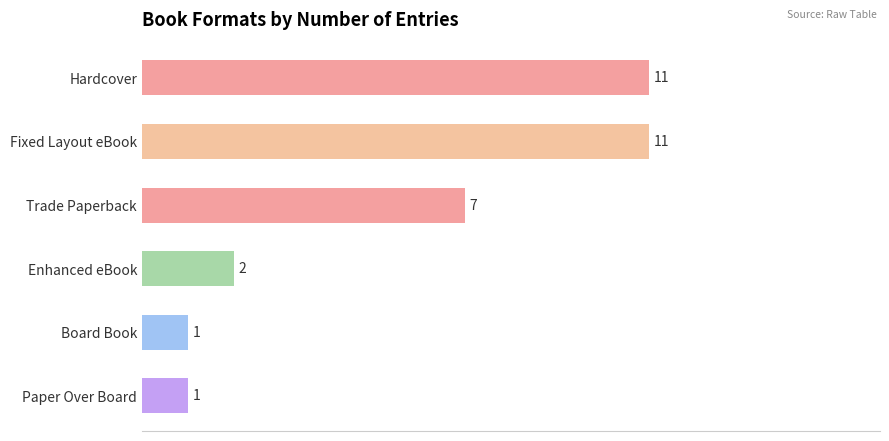

The value at Board Book is 1. True or false?

True